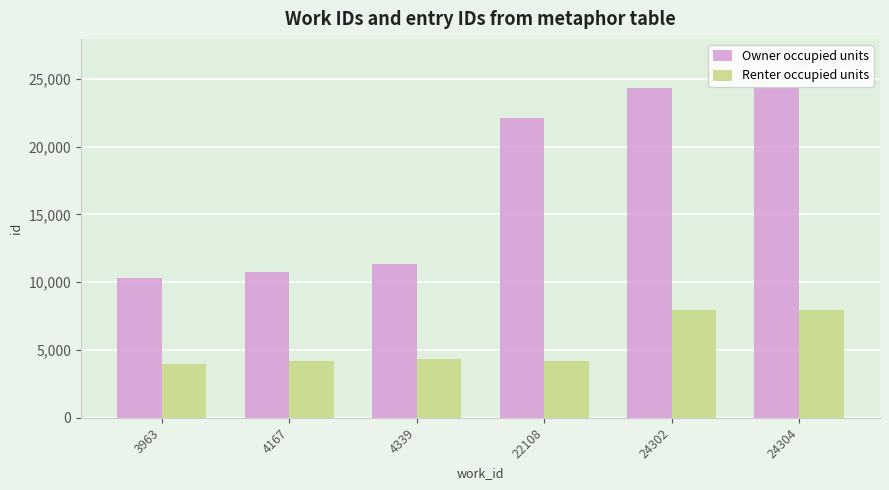

List the series in order of their overall mean, lowest first.

Renter occupied units, Owner occupied units